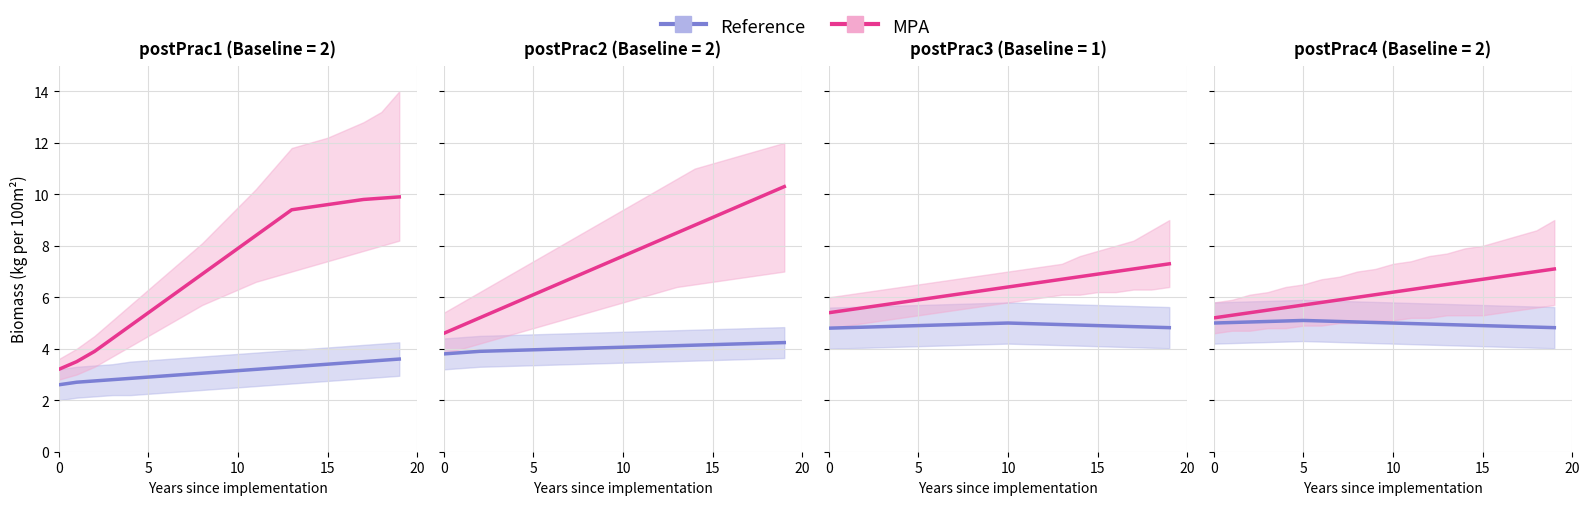

At which category does Reference reach its first local peak?

5